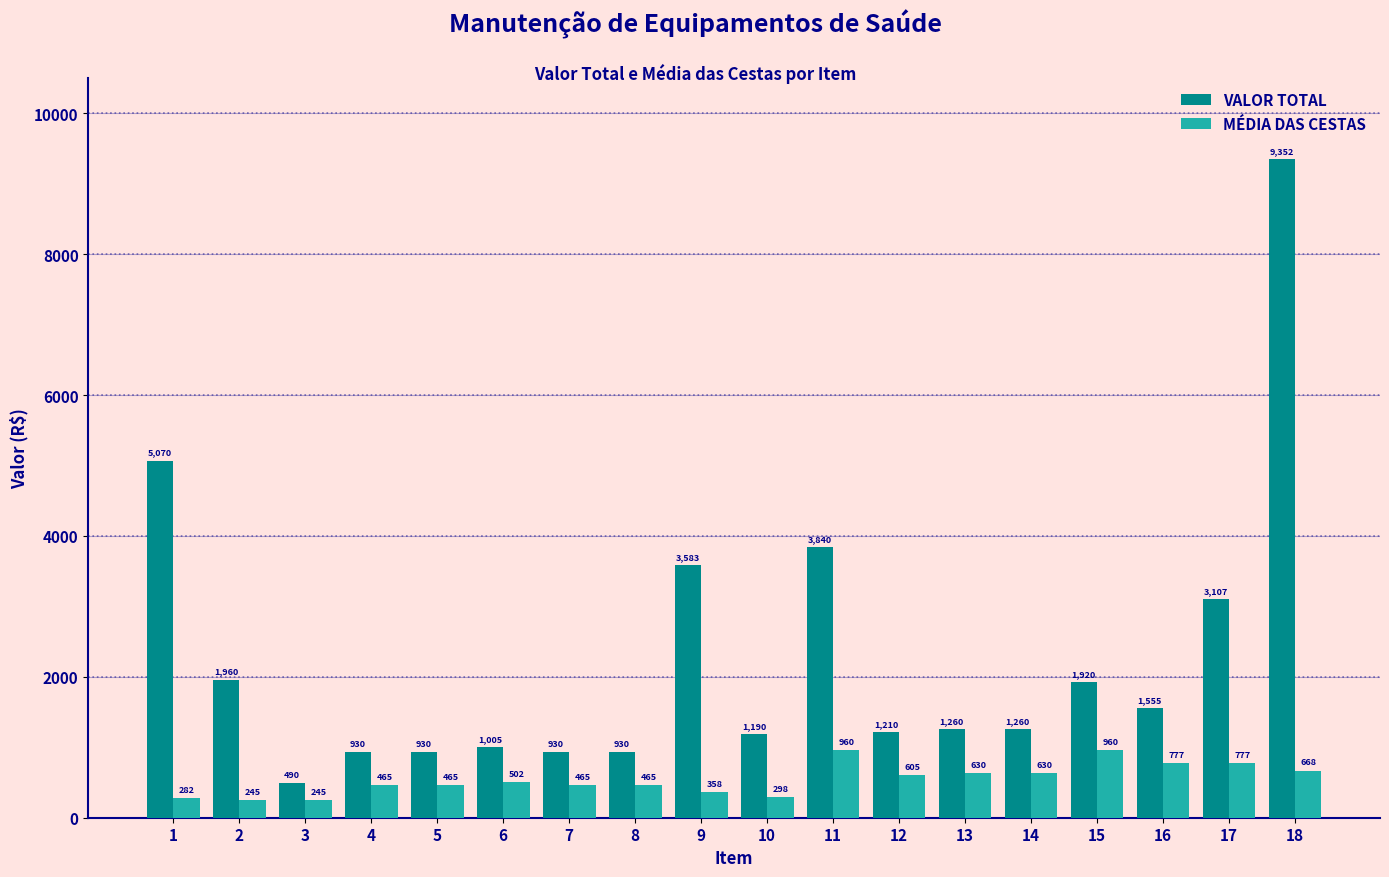

Rank the series at 8 from lowest to highest value.

MÉDIA DAS CESTAS, VALOR TOTAL